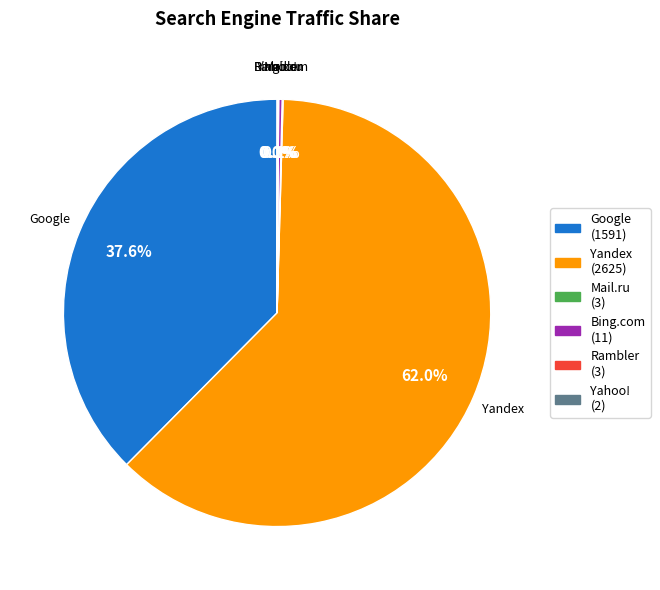

What is the largest slice in the pie chart?

Yandex